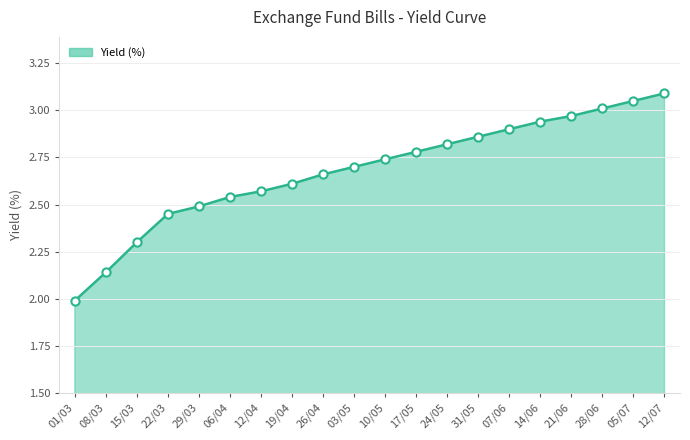

Which has a higher value, 21/06 or 26/04?

21/06